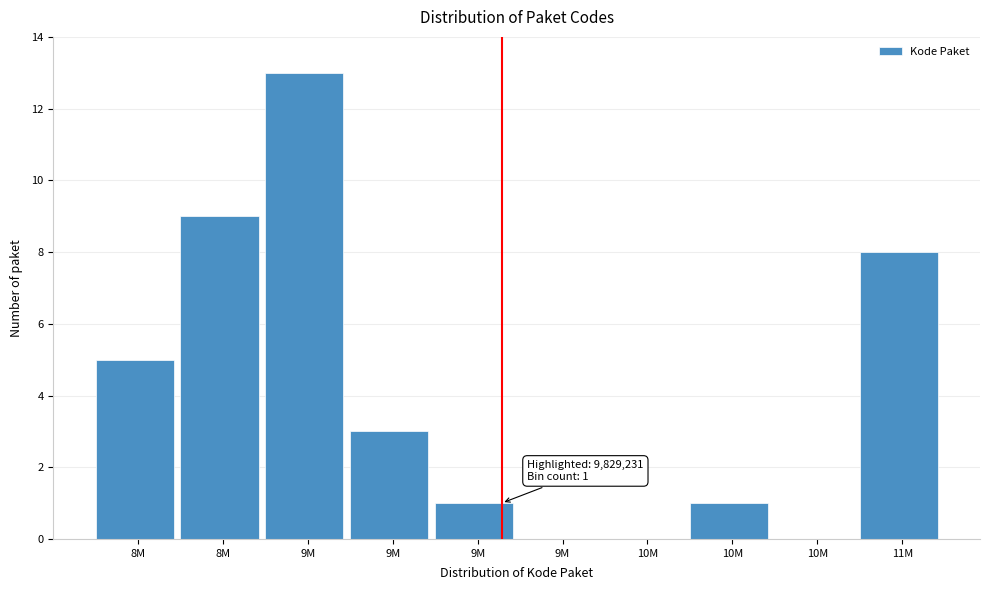

Are the bars horizontal?

No